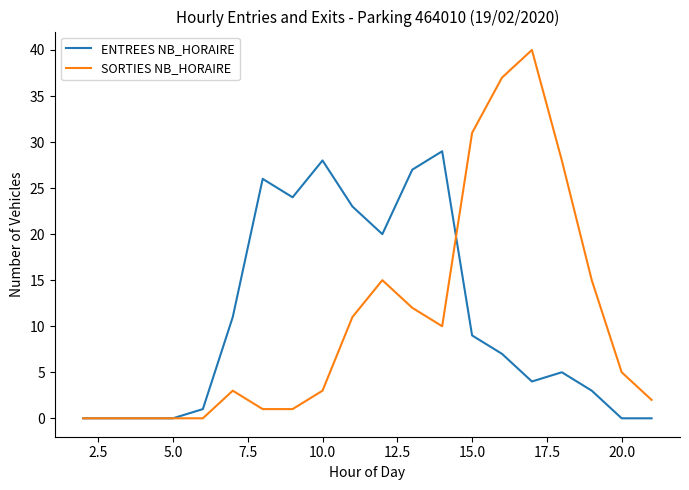

What is the highest value of the SORTIES NB_HORAIRE series?

40